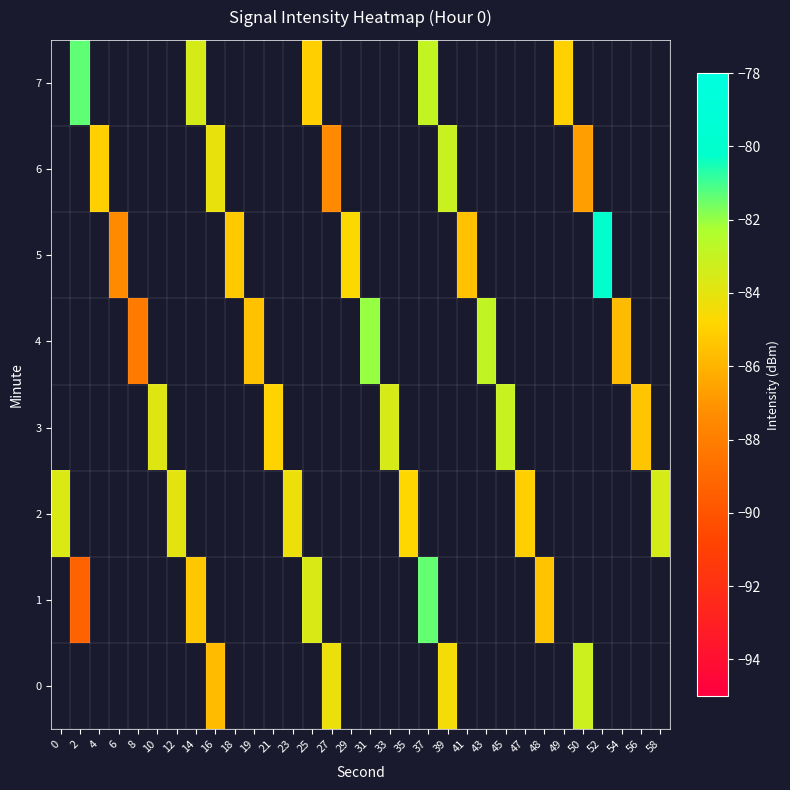

Is the value of 4 at 45 greater than the value of 5 at 10?

No